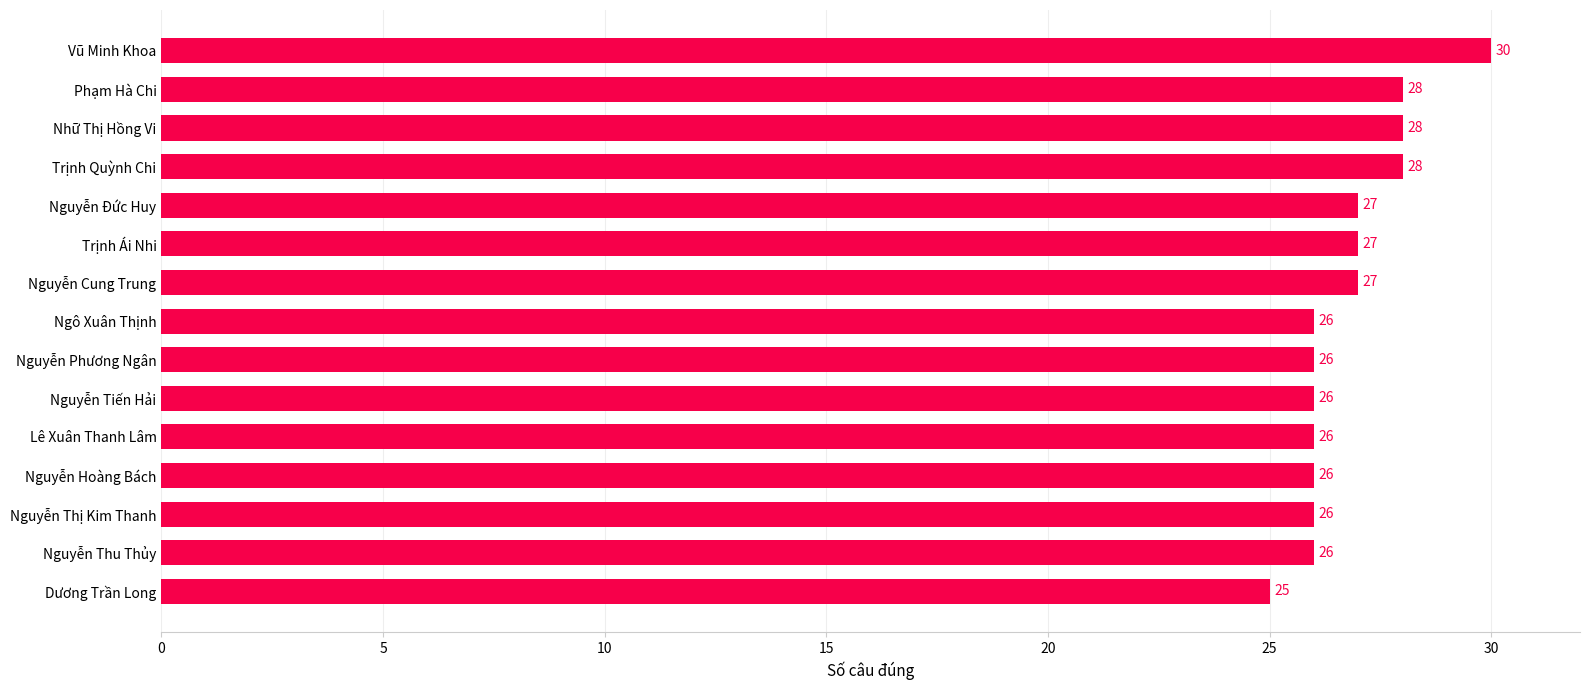

True or false: the data shows 26 at Nguyễn Thị Kim Thanh.

True